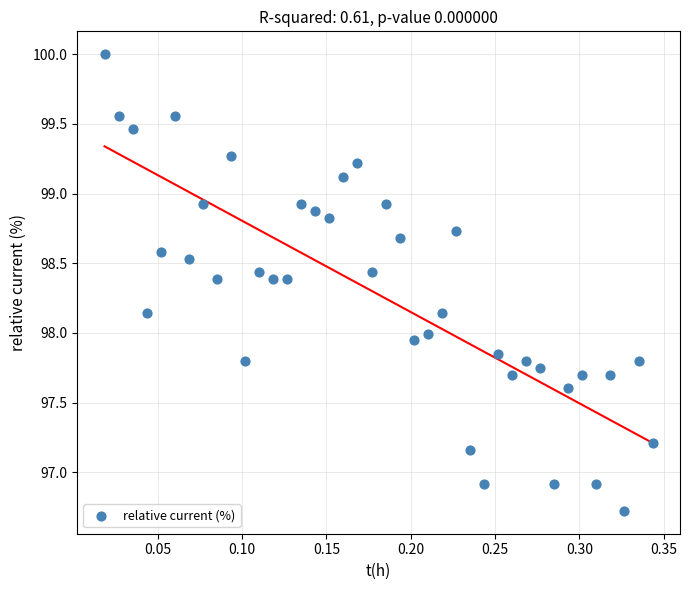

What is the range of Y values (max minus min)?

3.3